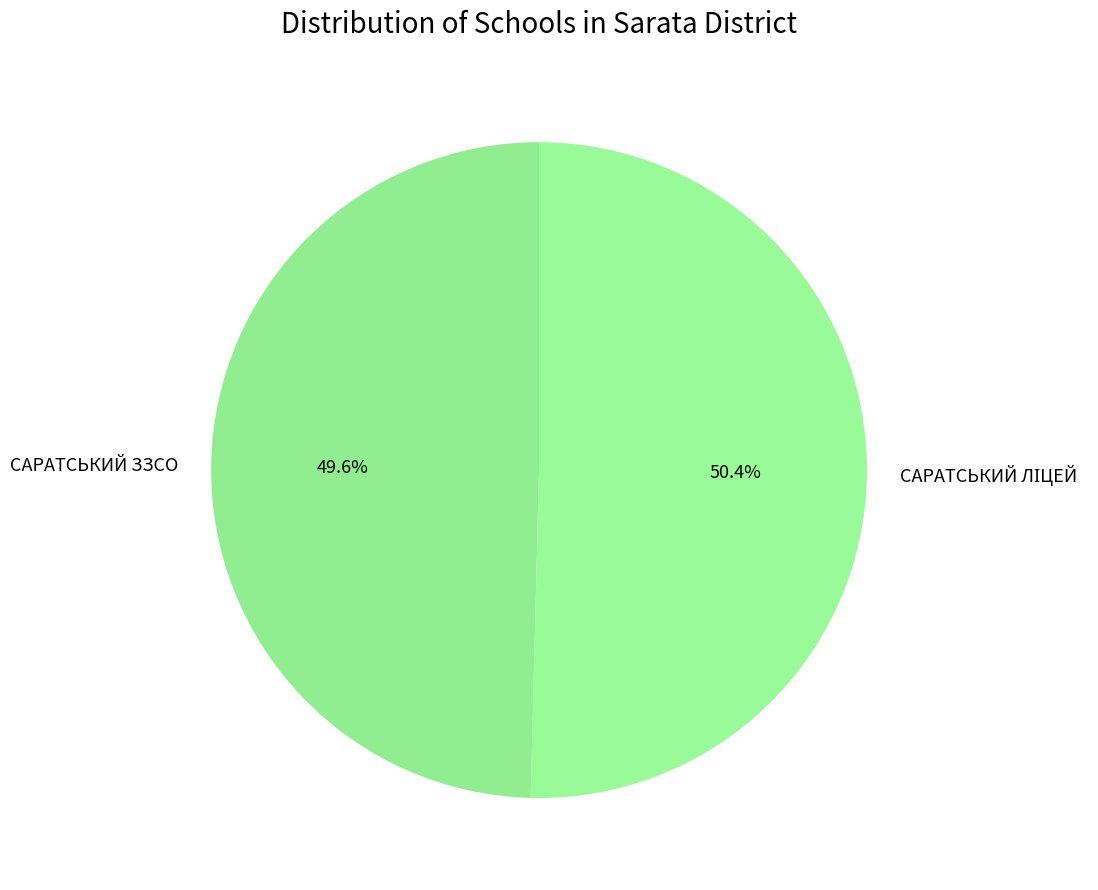

What is the smallest slice in the pie chart?

САРАТСЬКИЙ ЗЗСО